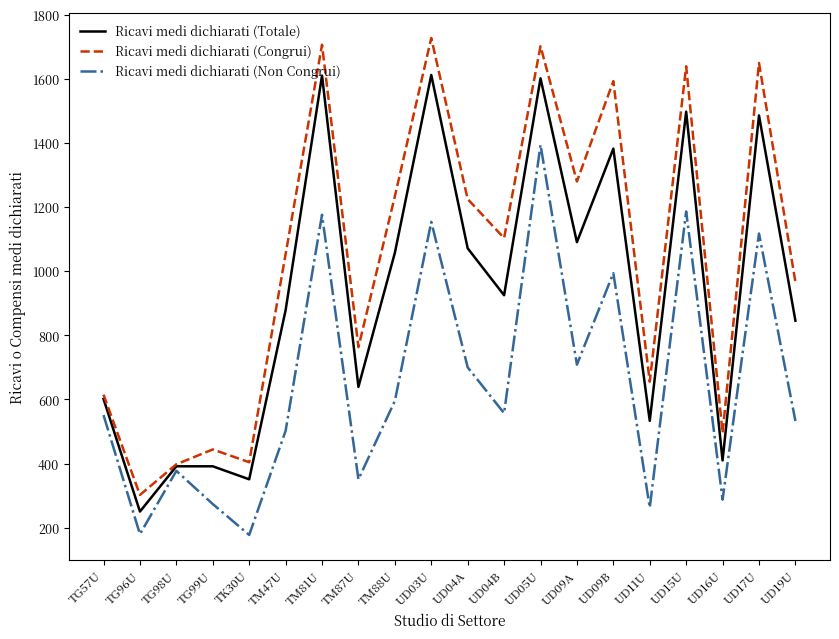

True or false: Ricavi medi dichiarati (Totale) has a value of 1611.3 at UD03U.

True